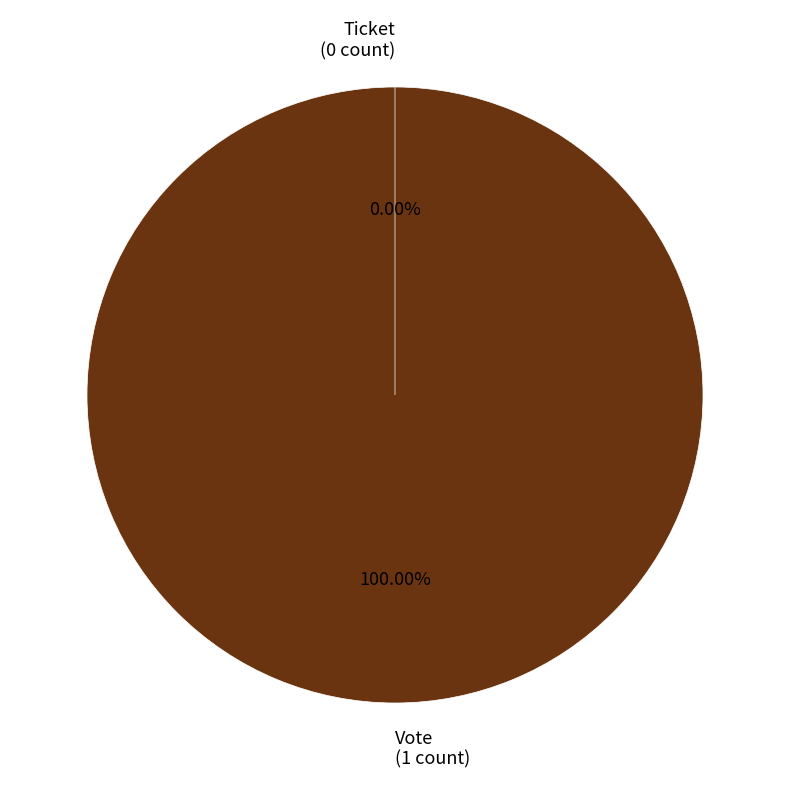

What percentage is NOT represented by Ticket?

100.0%